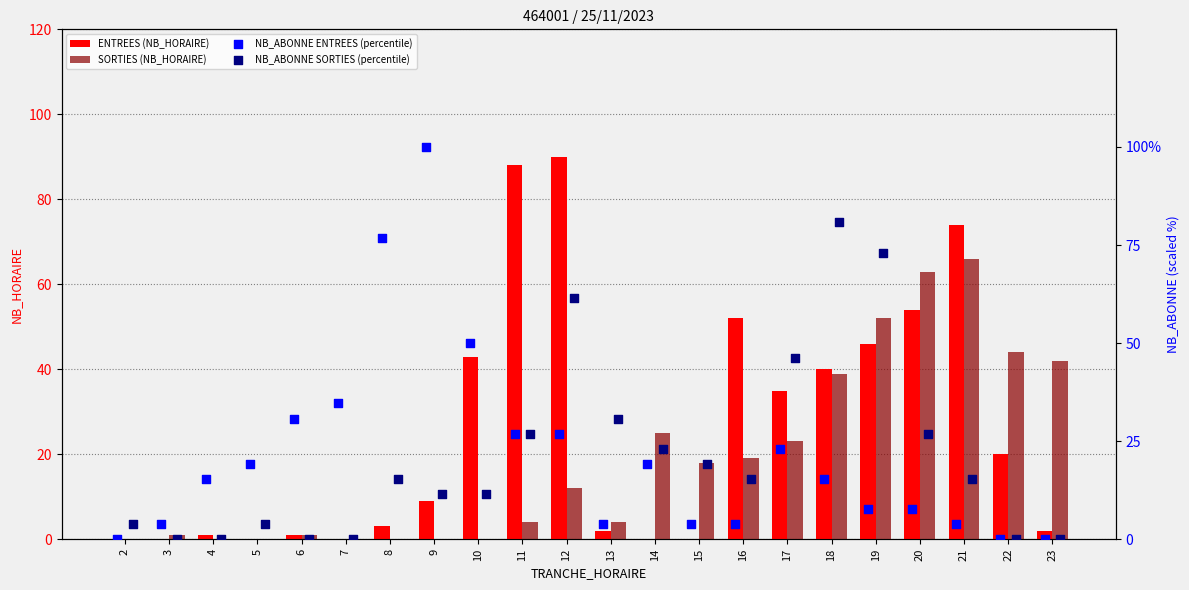

Which series contains the lowest Y value?

ENTREES (NB_HORAIRE)